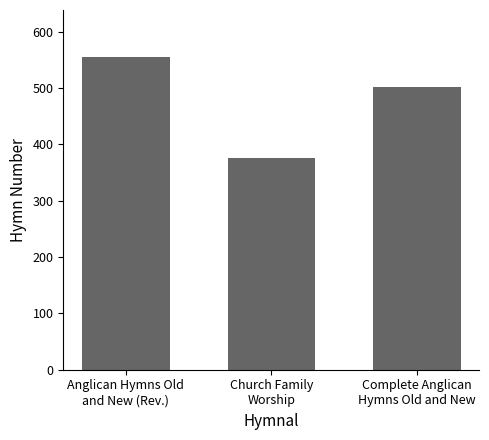

Is it true that the value at Anglican Hymns Old
and New (Rev.) is 960?

False